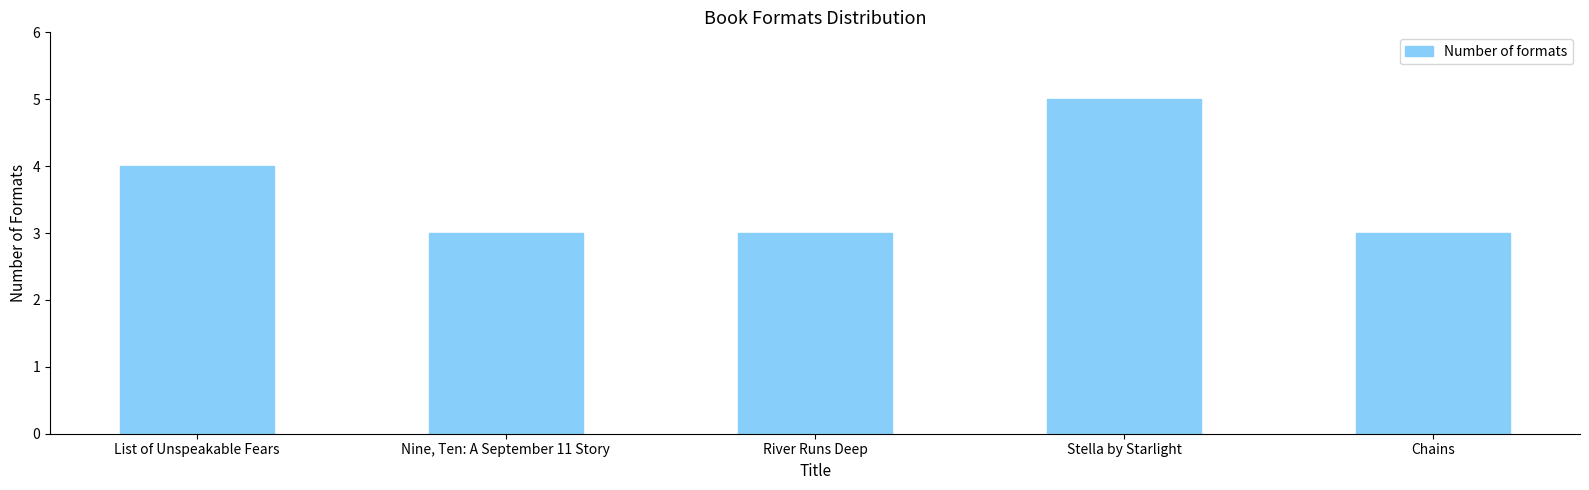

What is the average value?

4